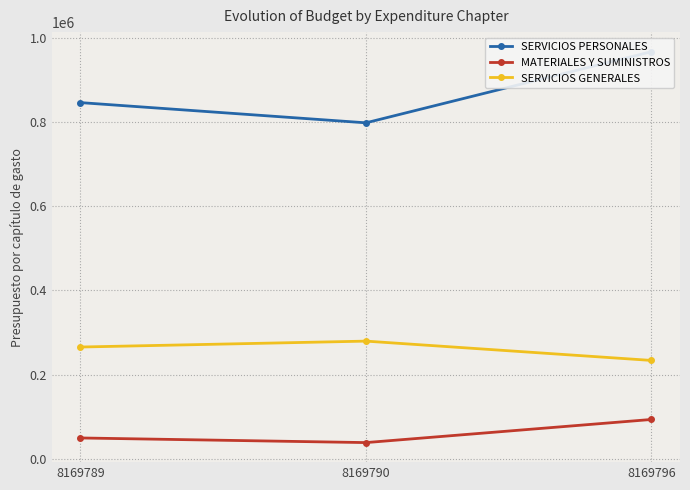

Rank the series by their maximum value, from lowest to highest.

MATERIALES Y SUMINISTROS, SERVICIOS GENERALES, SERVICIOS PERSONALES